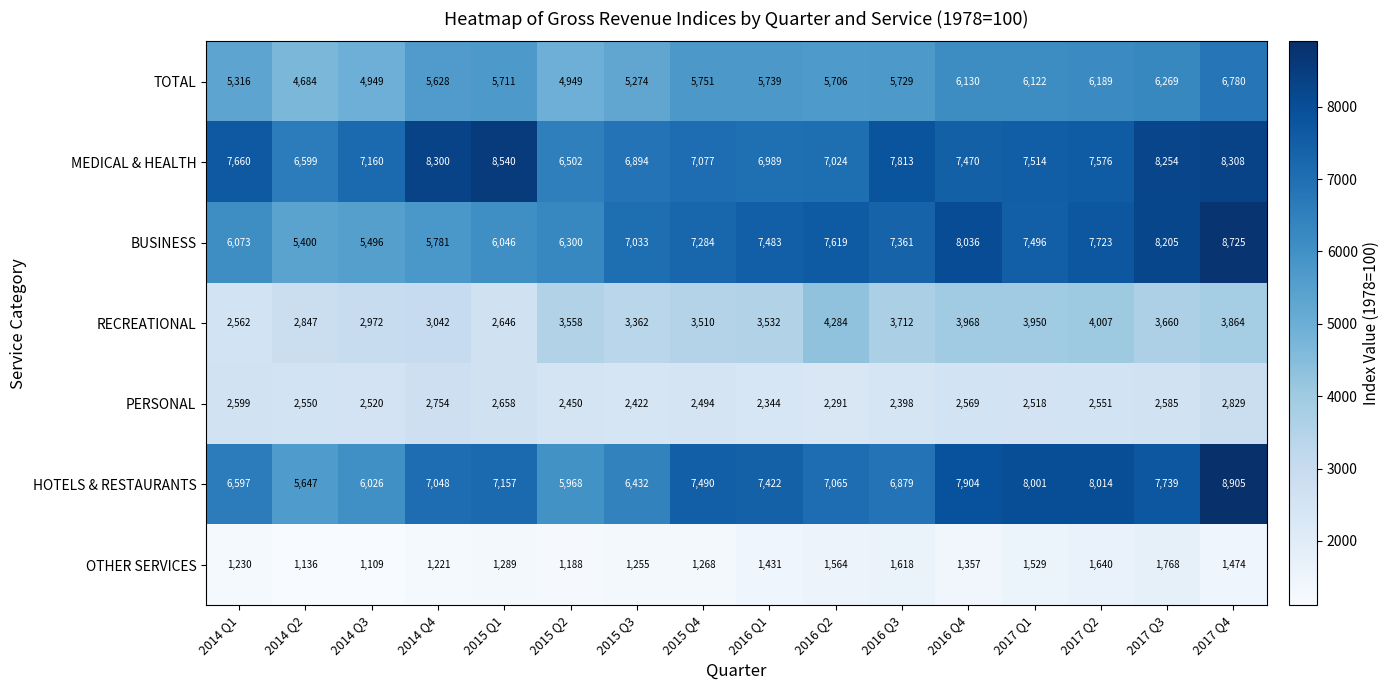

What is the difference between the second highest and second lowest values in the HOTELS & RESTAURANTS series?

2046